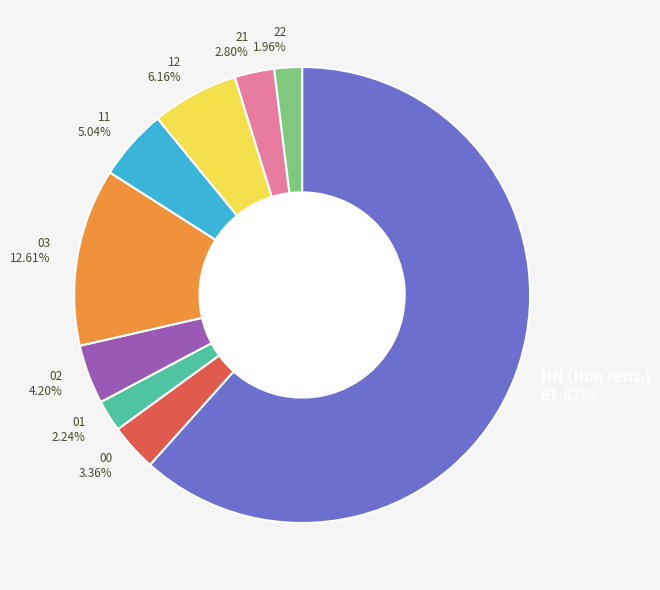

To the nearest percent, what is the combined percentage of 12 and 21?

9%